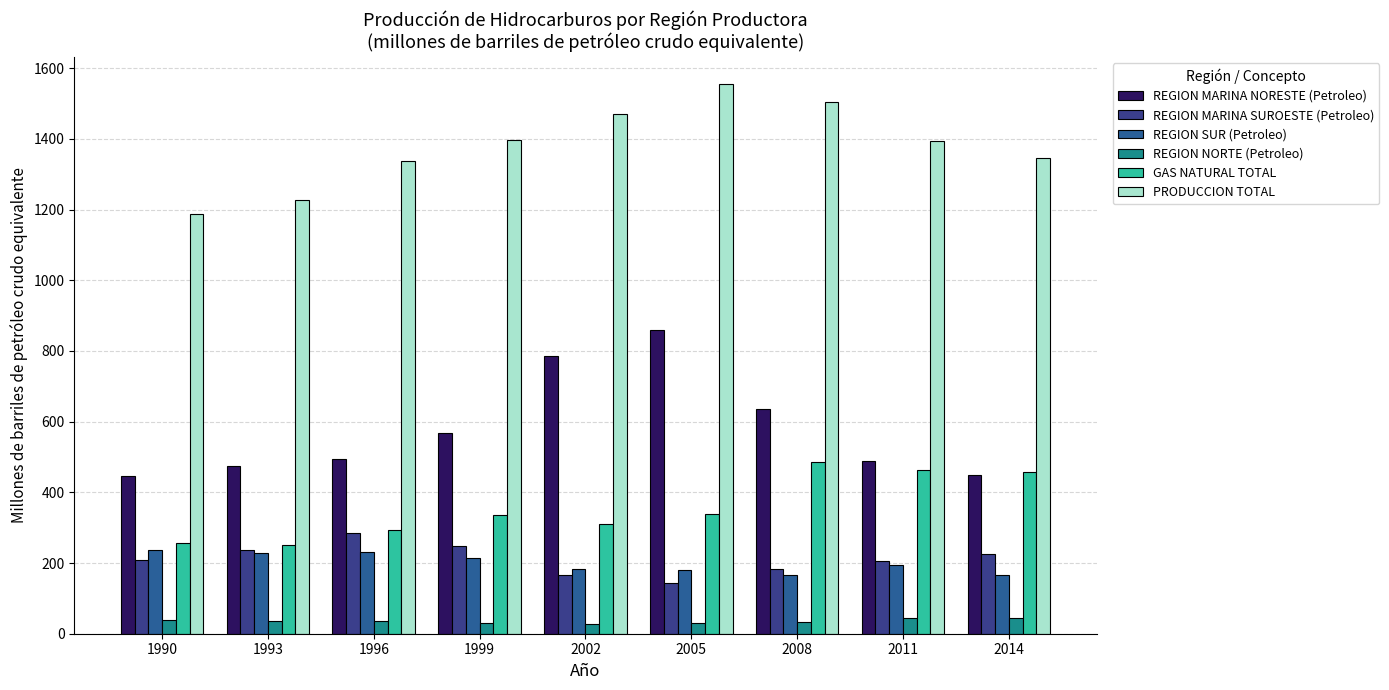

Rank the categories by REGION MARINA SUROESTE (Petroleo) value from highest to lowest.

1996, 1999, 1993, 2014, 1990, 2011, 2008, 2002, 2005